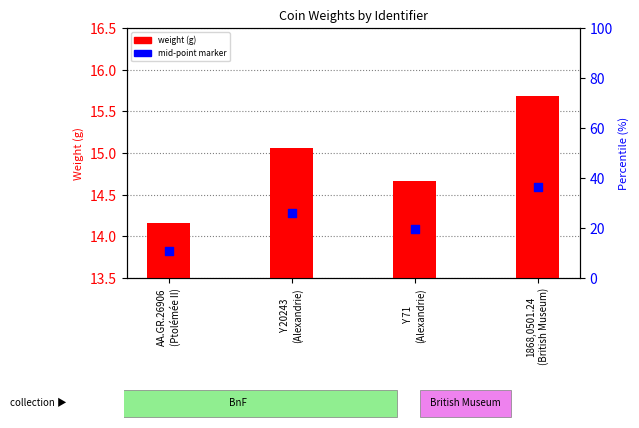

Which series contains the highest Y value?

weight (g)